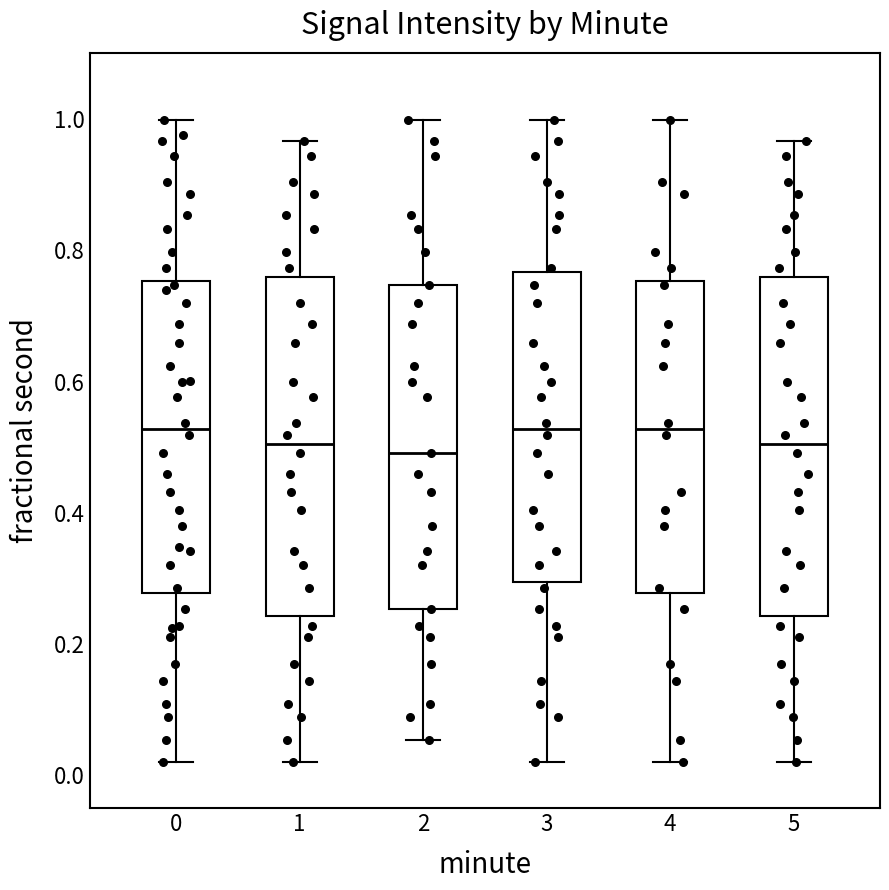

Reading left to right, transcribe this box plot: for each box, give where its median line is, the range the box spans, and where its two whiskers end, as read against the y-axis. The values are not printed on the chart, so give them approximately, as read against the axis.

0: median 0.52, box 0.28 to 0.76, whiskers 0.02 to 1.00
1: median 0.50, box 0.24 to 0.76, whiskers 0.02 to 0.96
2: median 0.50, box 0.26 to 0.74, whiskers 0.06 to 1.00
3: median 0.52, box 0.30 to 0.76, whiskers 0.02 to 1.00
4: median 0.52, box 0.28 to 0.76, whiskers 0.02 to 1.00
5: median 0.50, box 0.24 to 0.76, whiskers 0.02 to 0.96